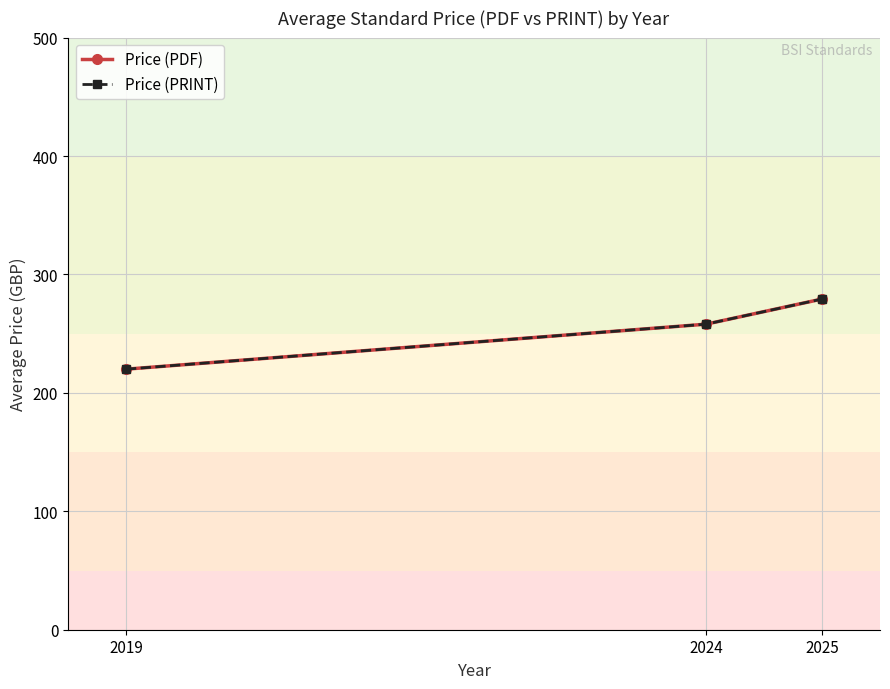

How many series are shown in this chart?

2